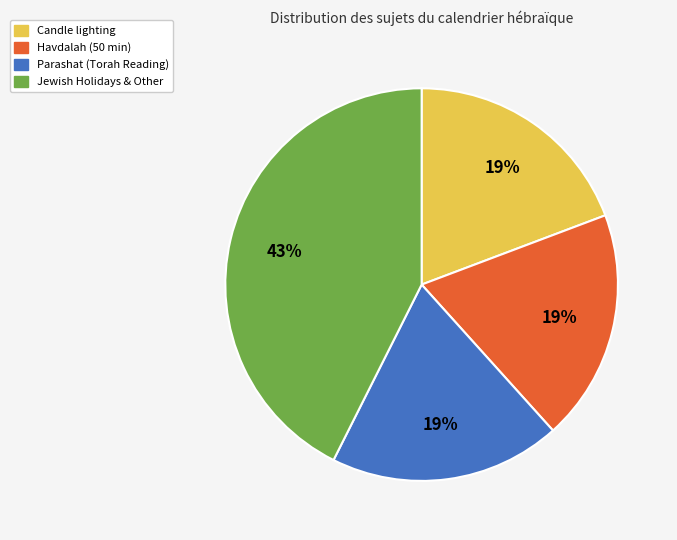

To the nearest percent, what is the difference between the largest and smallest slice percentages?

24%